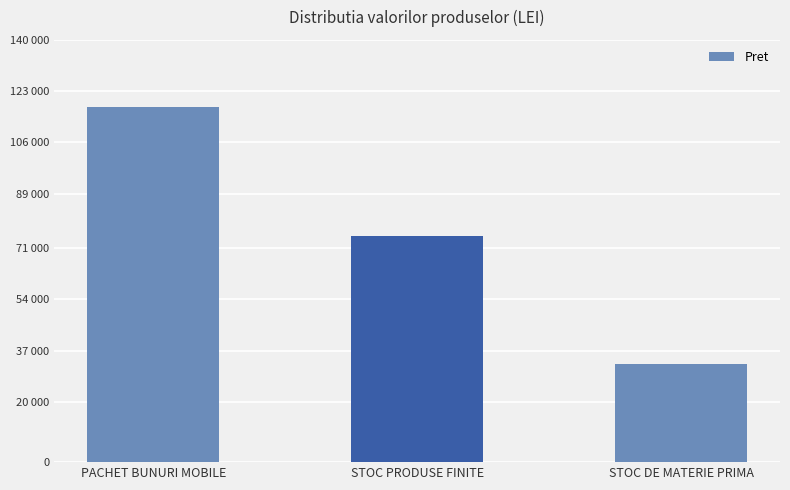

Are the bars horizontal?

No